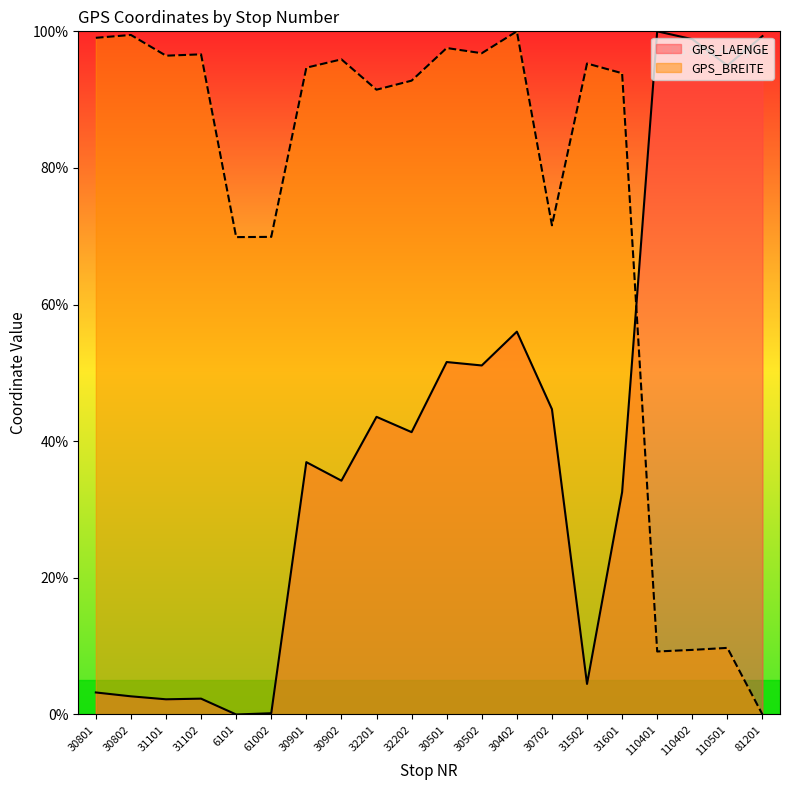

True or false: GPS_LAENGE and GPS_BREITE cross at least once.

True